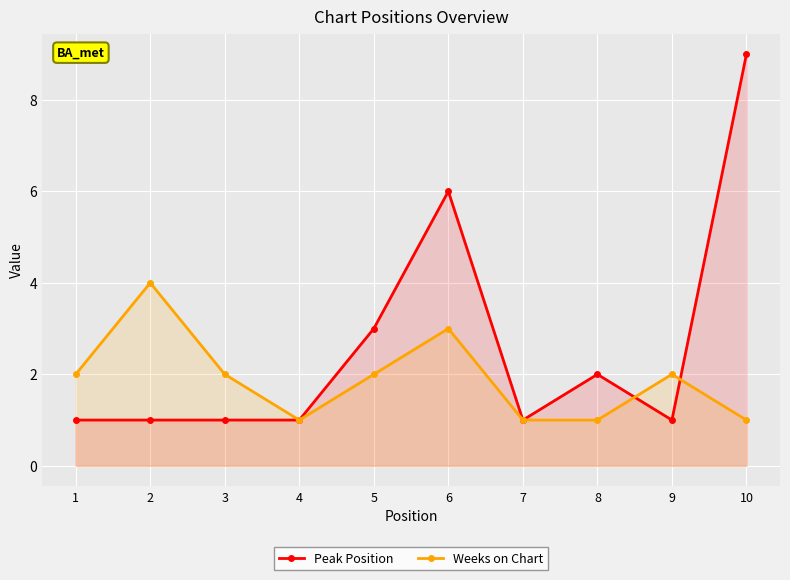

How many values in the Weeks on Chart series are below 2?

4